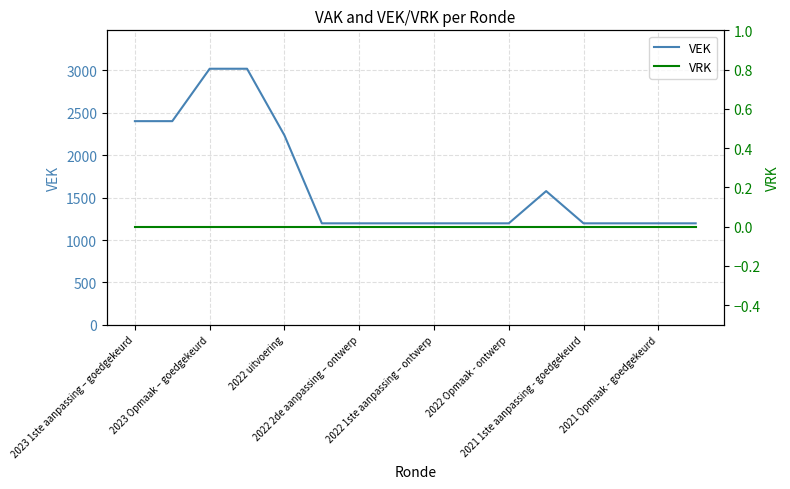

What is the maximum value for VEK?

3020